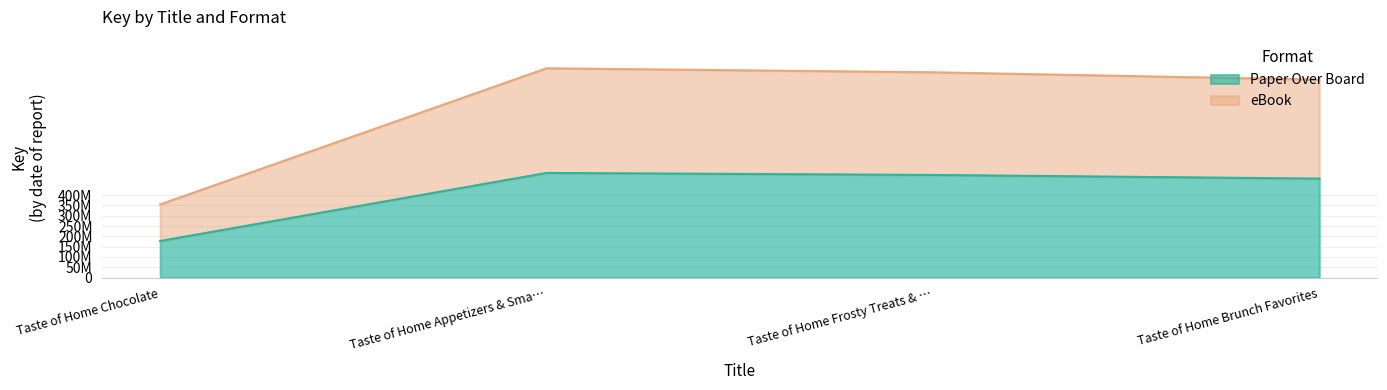

At Taste of Home Frosty Treats & …, list the series in order from largest to smallest.

eBook, Paper Over Board